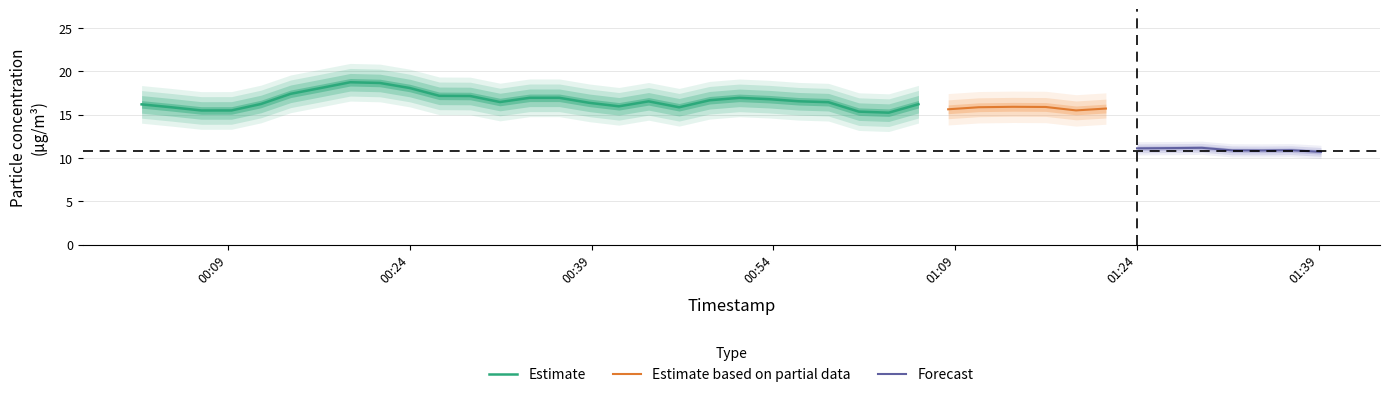

What is the highest value of the Estimate series?

18.7